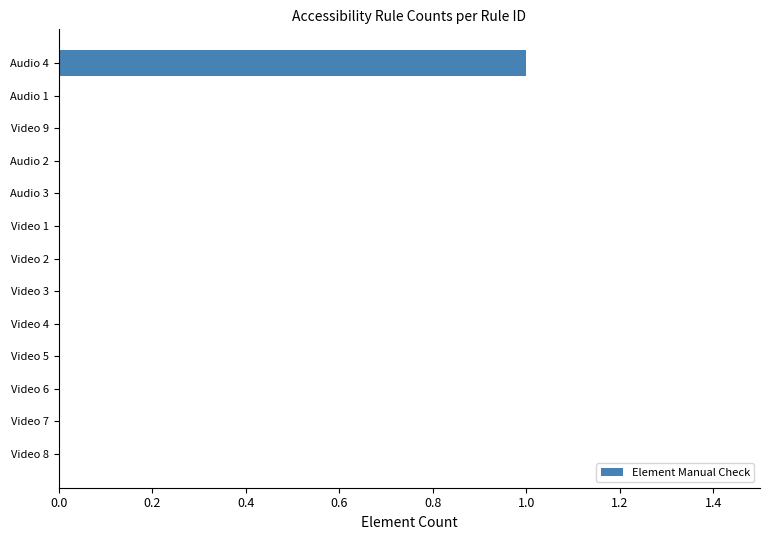

Is it true that the value at Video 5 is -1?

False